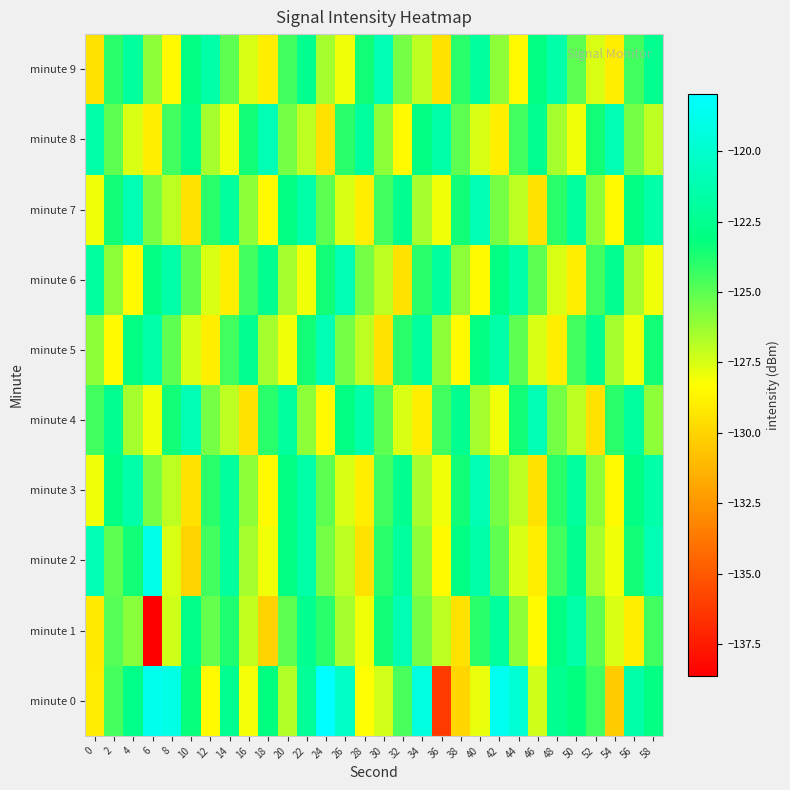

Between 6 and 18, which series saw the biggest shift?

minute 2